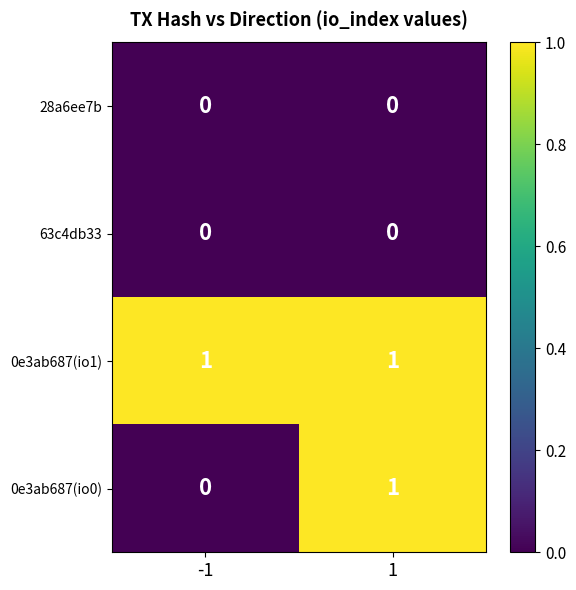

Reading left to right, transcribe all the data shown in this chart.

28a6ee7b: -1=0	1=0
63c4db33: -1=0	1=0
0e3ab687(io1): -1=1	1=1
0e3ab687(io0): -1=0	1=1